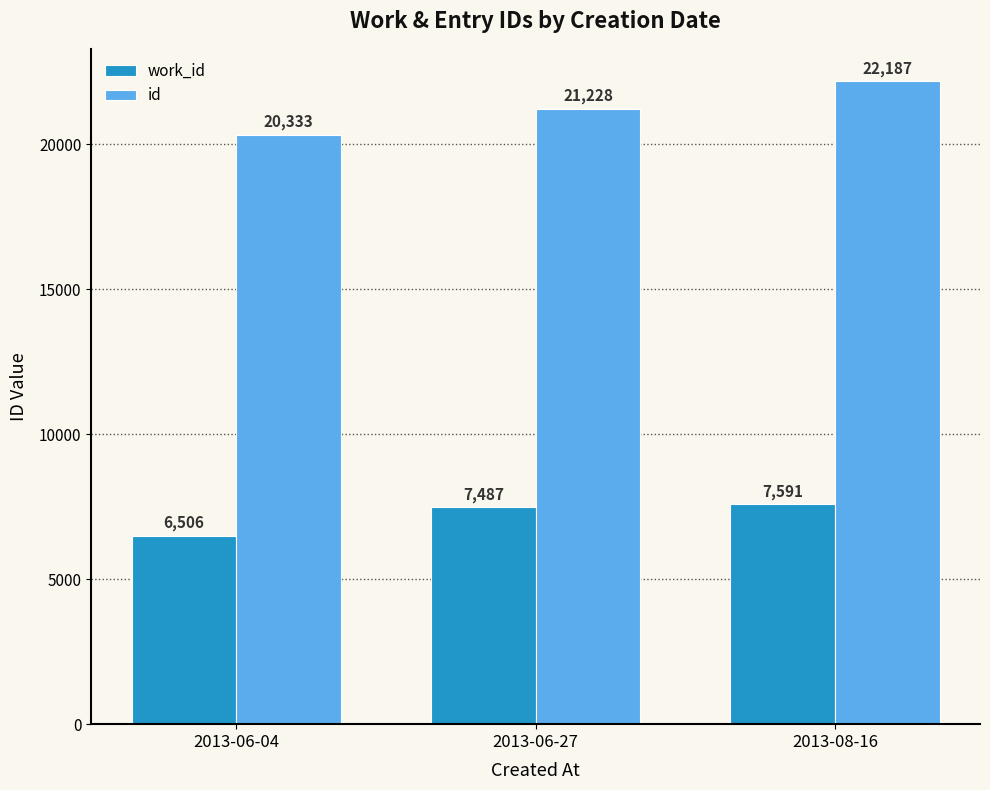

Count the number of categories in the chart.

3